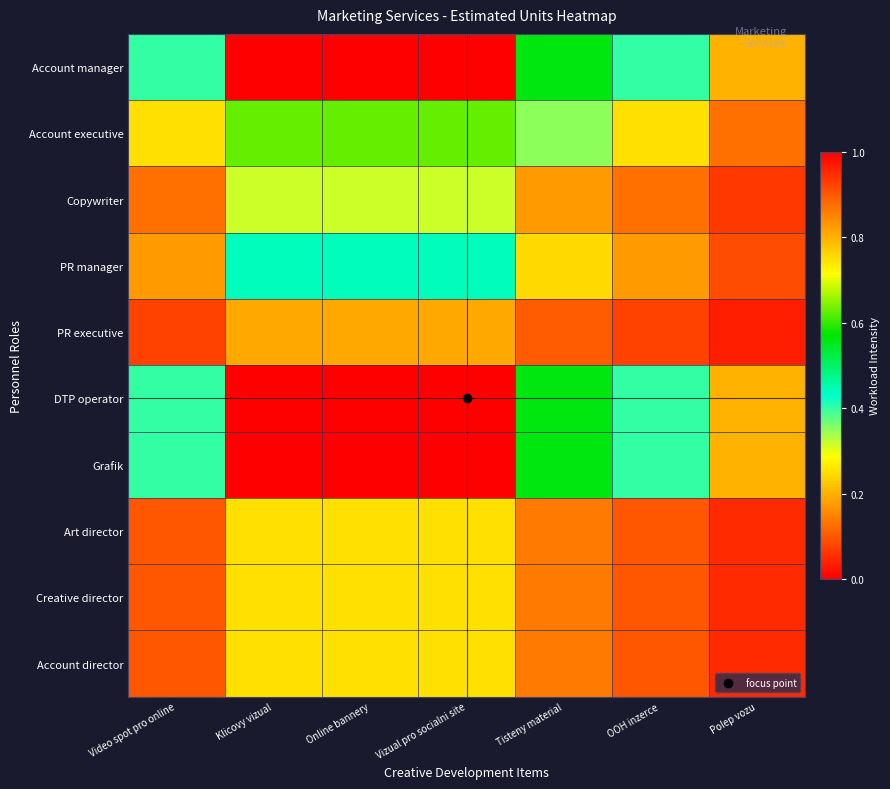

Reading left to right, extract all data points from this chart.

Account manager: Video spot pro online=0.4	Klicovy vizual=1.0	Online bannery=1.0	Vizual pro socialni site=1.0	Tisteny material=0.6	OOH inzerce=0.4	Polep vozu=0.2
Account executive: Video spot pro online=0.2	Klicovy vizual=0.6	Online bannery=0.6	Vizual pro socialni site=0.6	Tisteny material=0.4	OOH inzerce=0.2	Polep vozu=0.1
Copywriter: Video spot pro online=0.1	Klicovy vizual=0.3	Online bannery=0.3	Vizual pro socialni site=0.3	Tisteny material=0.2	OOH inzerce=0.1	Polep vozu=0.1
PR manager: Video spot pro online=0.2	Klicovy vizual=0.4	Online bannery=0.4	Vizual pro socialni site=0.4	Tisteny material=0.2	OOH inzerce=0.2	Polep vozu=0.1
PR executive: Video spot pro online=0.1	Klicovy vizual=0.2	Online bannery=0.2	Vizual pro socialni site=0.2	Tisteny material=0.1	OOH inzerce=0.1	Polep vozu=0.0
DTP operator: Video spot pro online=0.4	Klicovy vizual=1.0	Online bannery=1.0	Vizual pro socialni site=1.0	Tisteny material=0.6	OOH inzerce=0.4	Polep vozu=0.2
Grafik: Video spot pro online=0.4	Klicovy vizual=1.0	Online bannery=1.0	Vizual pro socialni site=1.0	Tisteny material=0.6	OOH inzerce=0.4	Polep vozu=0.2
Art director: Video spot pro online=0.1	Klicovy vizual=0.2	Online bannery=0.2	Vizual pro socialni site=0.2	Tisteny material=0.1	OOH inzerce=0.1	Polep vozu=0.1
Creative director: Video spot pro online=0.1	Klicovy vizual=0.2	Online bannery=0.2	Vizual pro socialni site=0.2	Tisteny material=0.1	OOH inzerce=0.1	Polep vozu=0.1
Account director: Video spot pro online=0.1	Klicovy vizual=0.2	Online bannery=0.2	Vizual pro socialni site=0.2	Tisteny material=0.1	OOH inzerce=0.1	Polep vozu=0.1